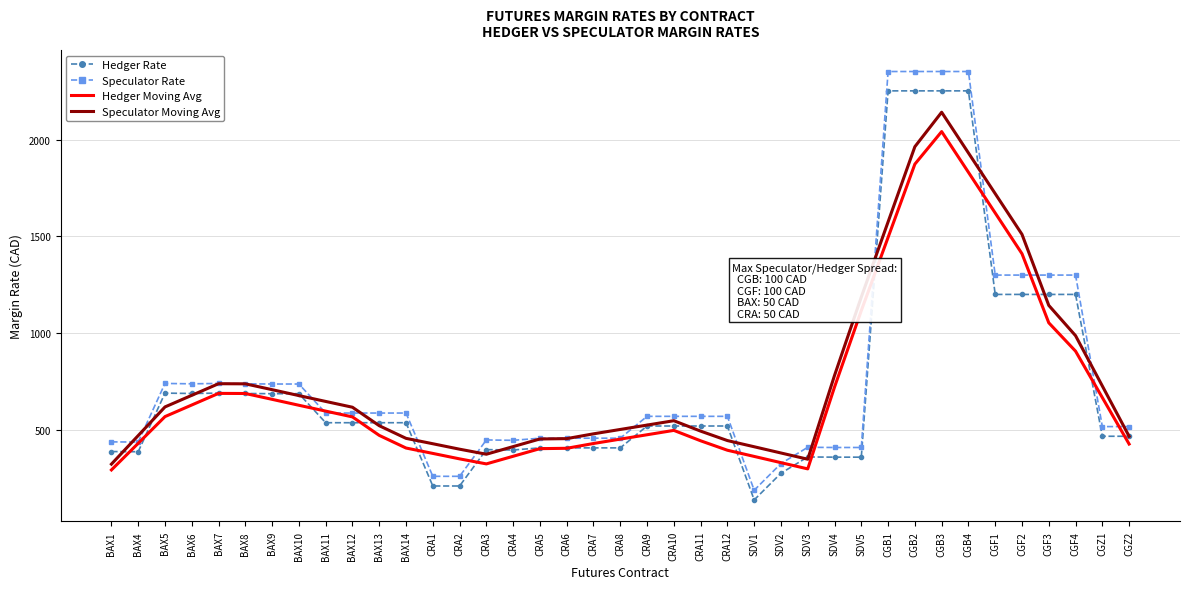

What is the minimum value shown in the chart?

138.0